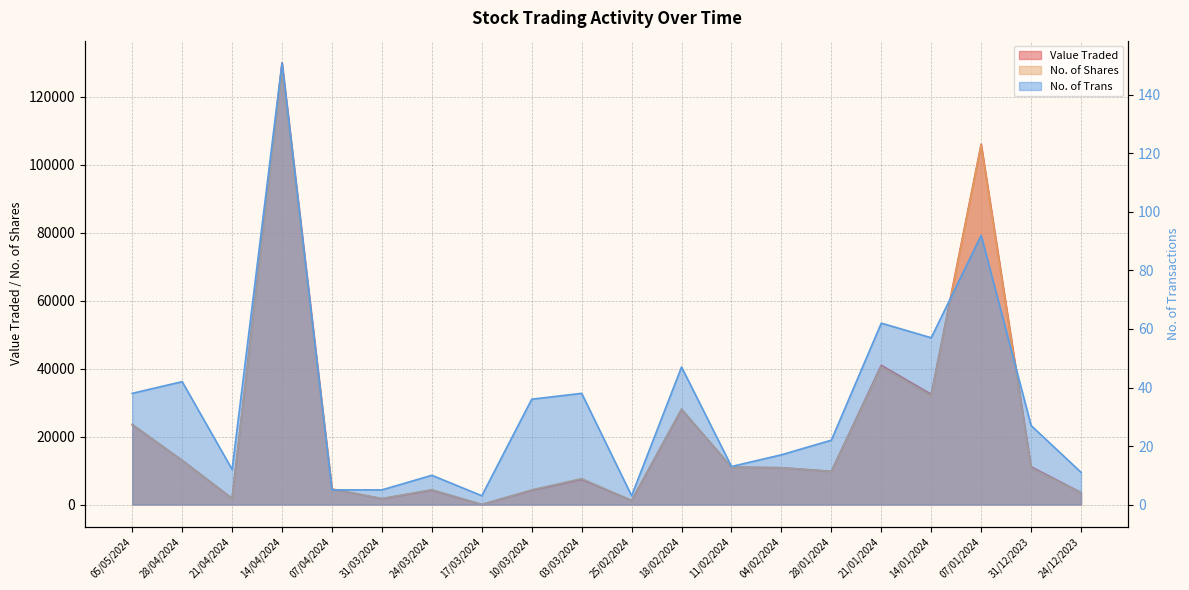

Where is No. of Shares nearest to the value 63836?

21/01/2024